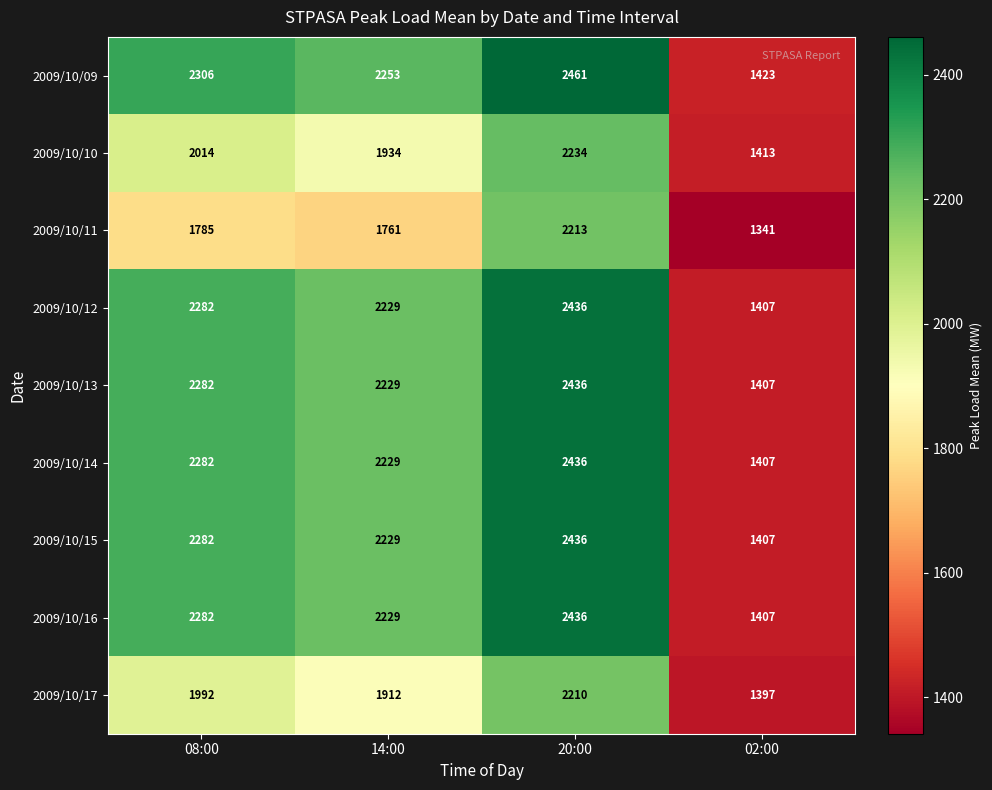

What is the sum of all 2009/10/15 values?

8354